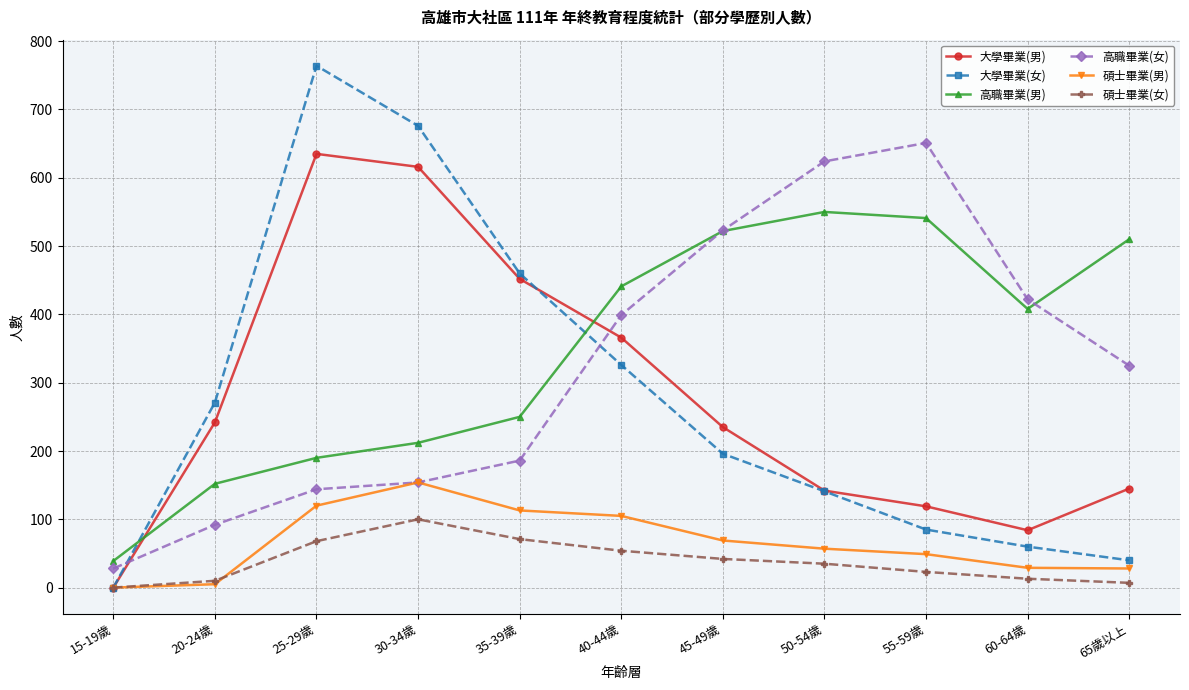

How many values in the 高職畢業(男) series are below 408?

5